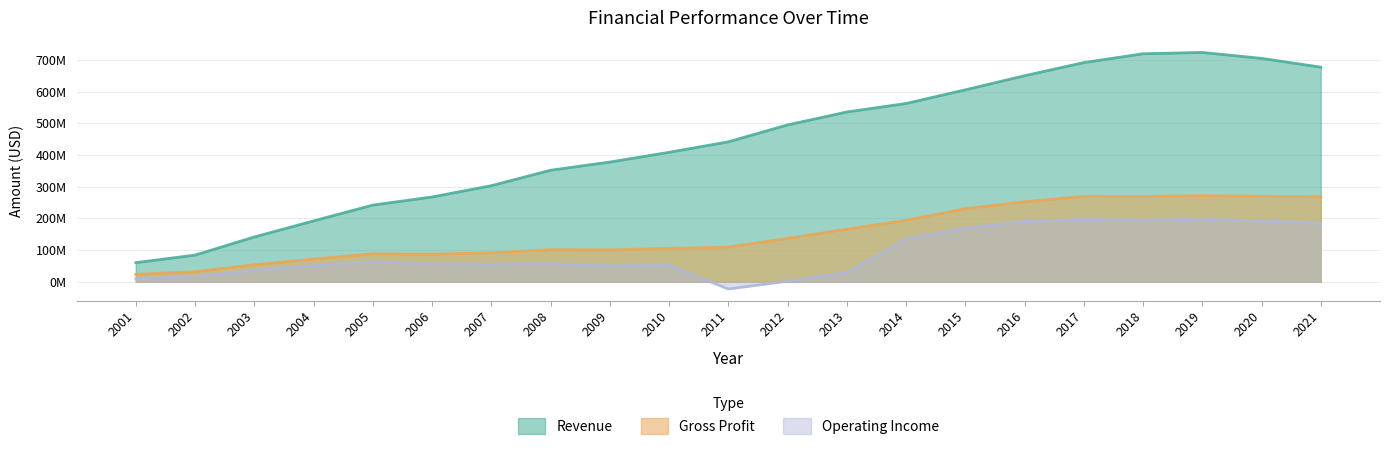

At which category does Revenue reach its first local peak?

2019